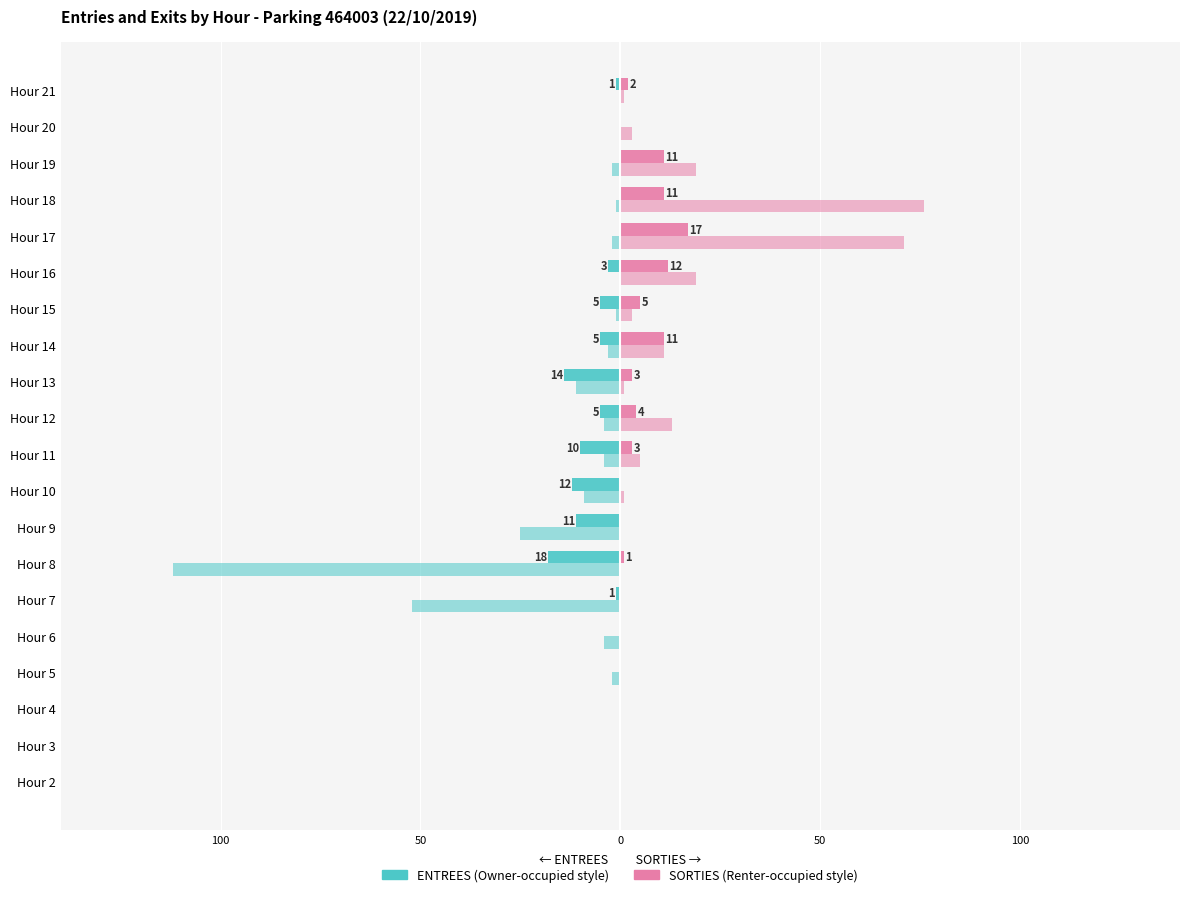

What is the greatest value displayed?

76